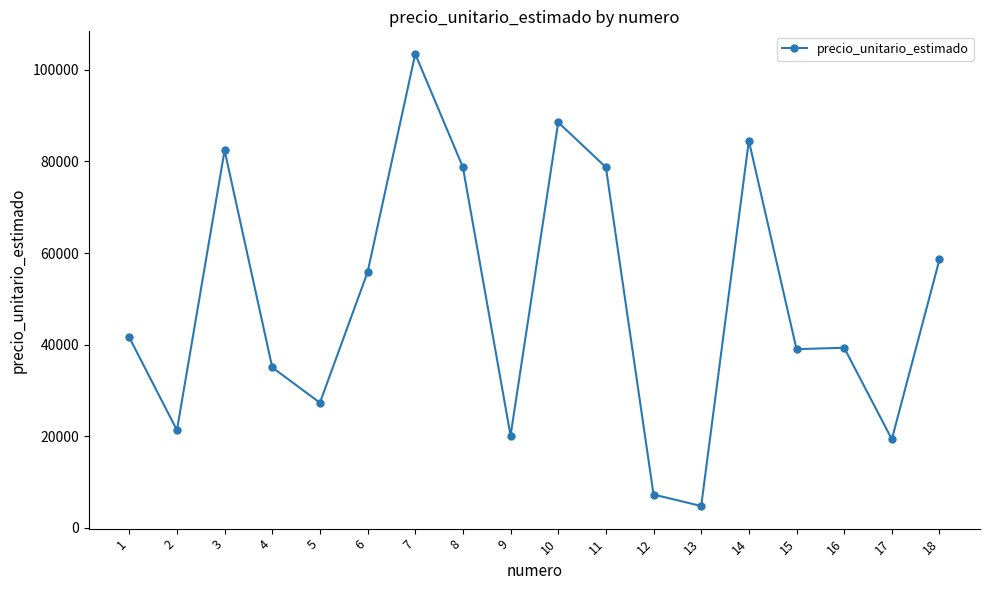

How many data points does each series have?

18